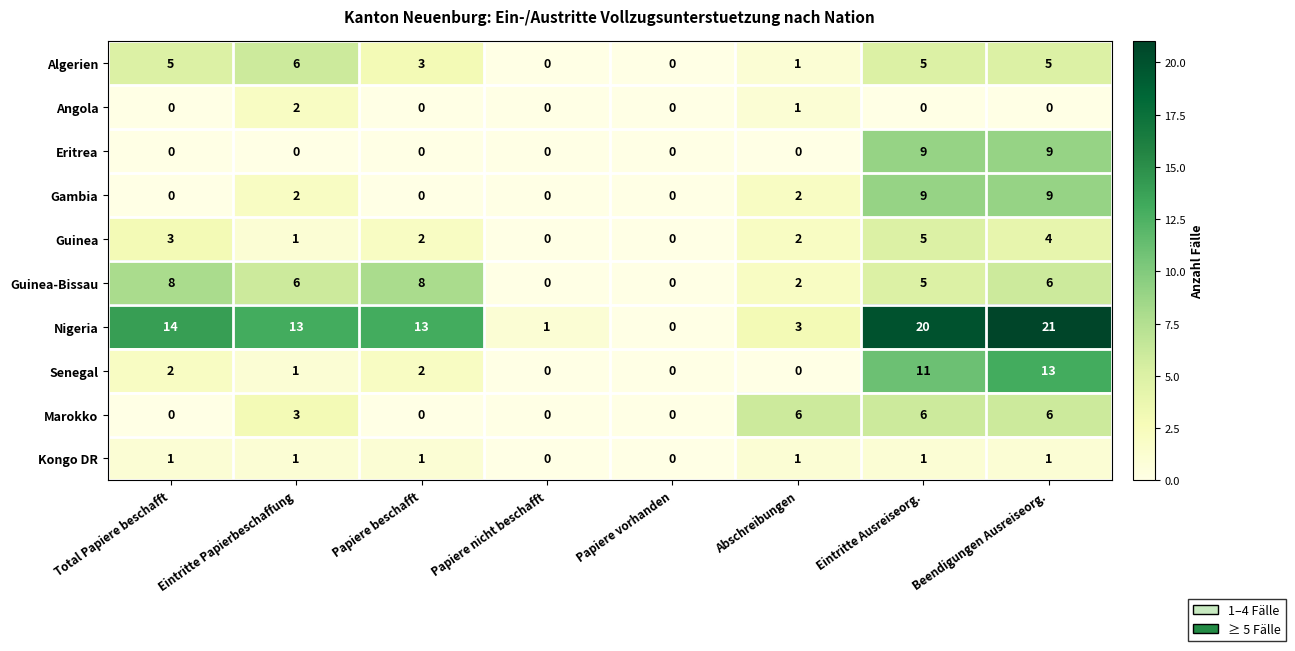

Which series has the largest range (max minus min)?

Nigeria